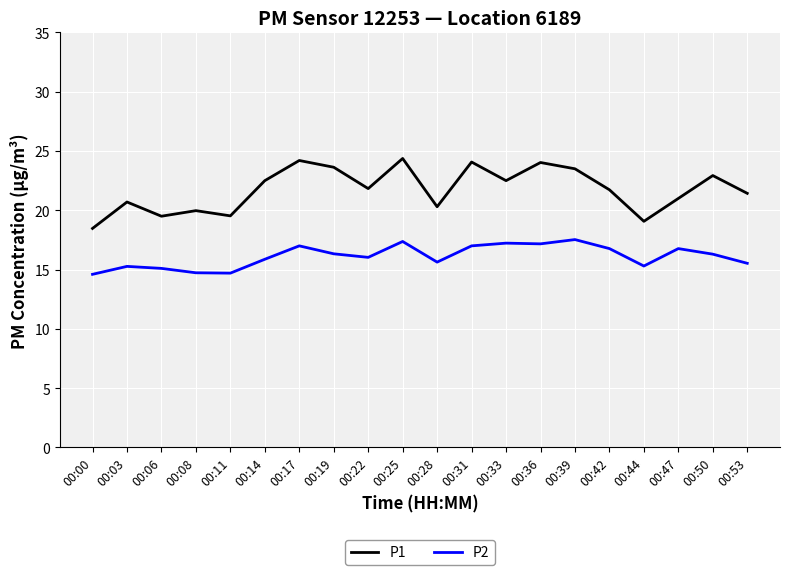

What is the total value across all series at 00:33?

39.7